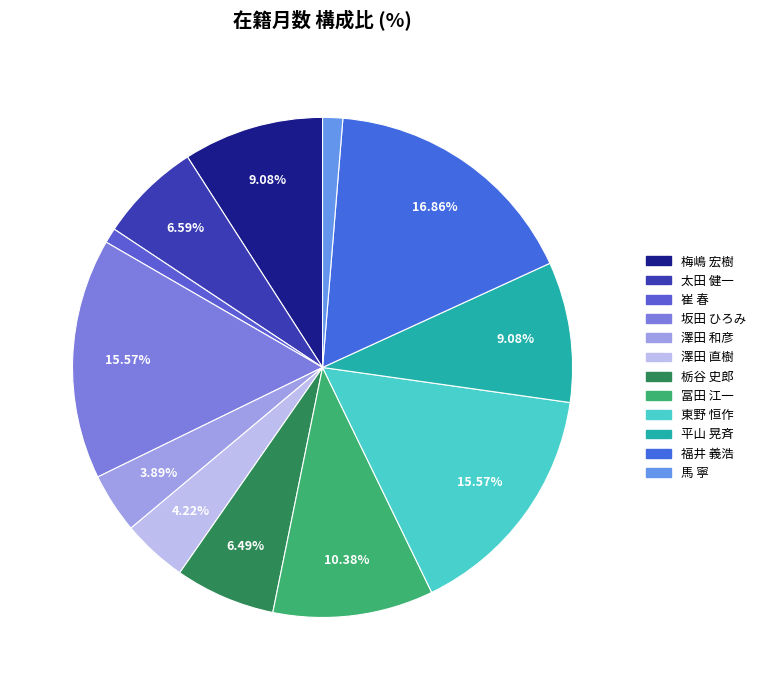

What is the total percentage of 福井 義浩 and 栃谷 史郎?

23.4%